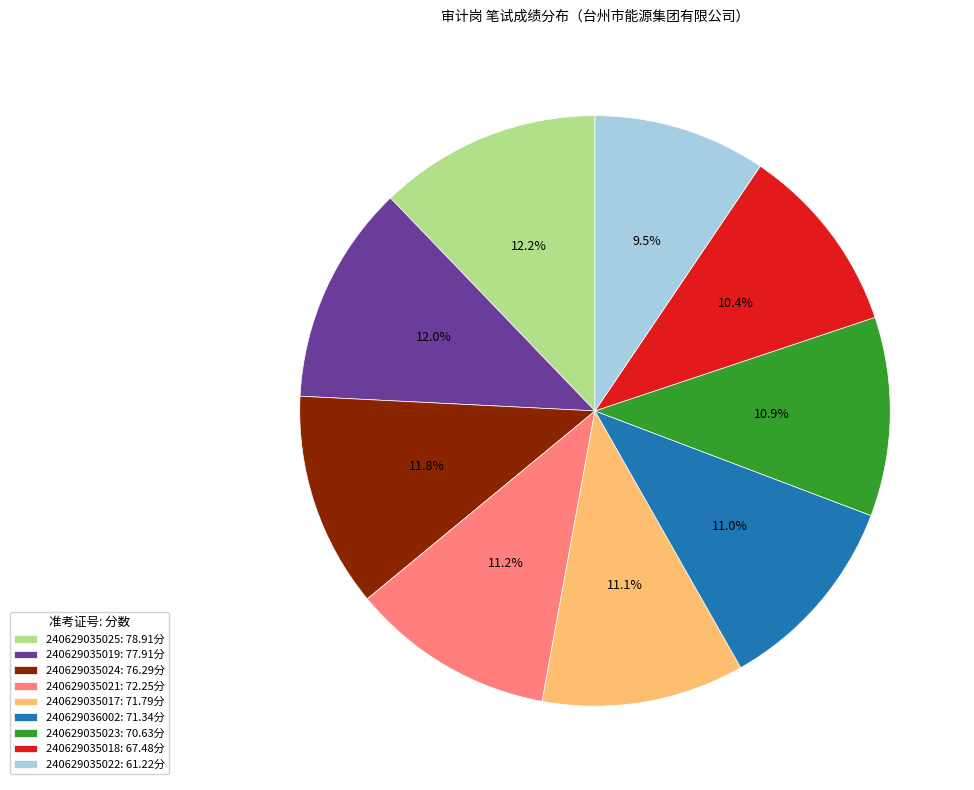

Approximately how many times larger is the value at 240629035019 compared to 240629035021?

1.1